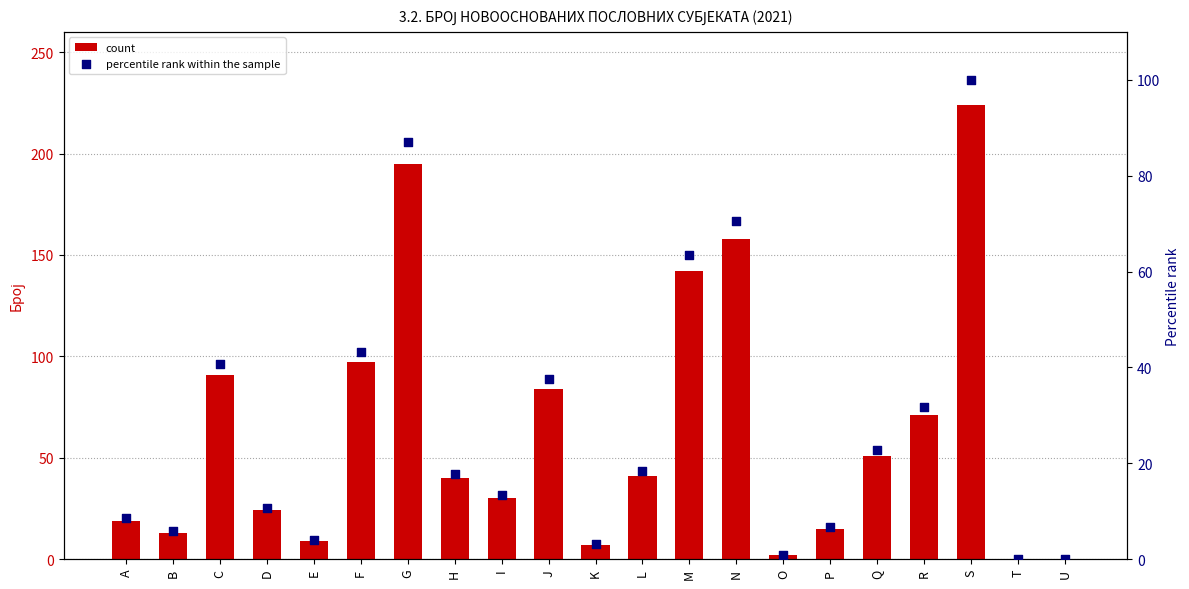

Which series has the largest Y range (max minus min)?

count